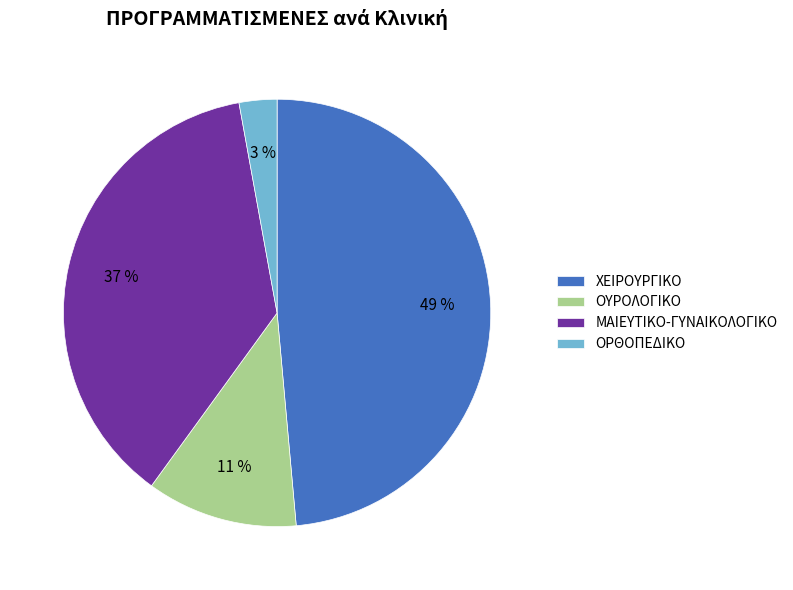

Rank the categories by value from lowest to highest.

ΟΡΘΟΠΕΔΙΚΟ, ΟΥΡΟΛΟΓΙΚΟ, ΜΑΙΕΥΤΙΚΟ-ΓΥΝΑΙΚΟΛΟΓΙΚΟ, ΧΕΙΡΟΥΡΓΙΚΟ